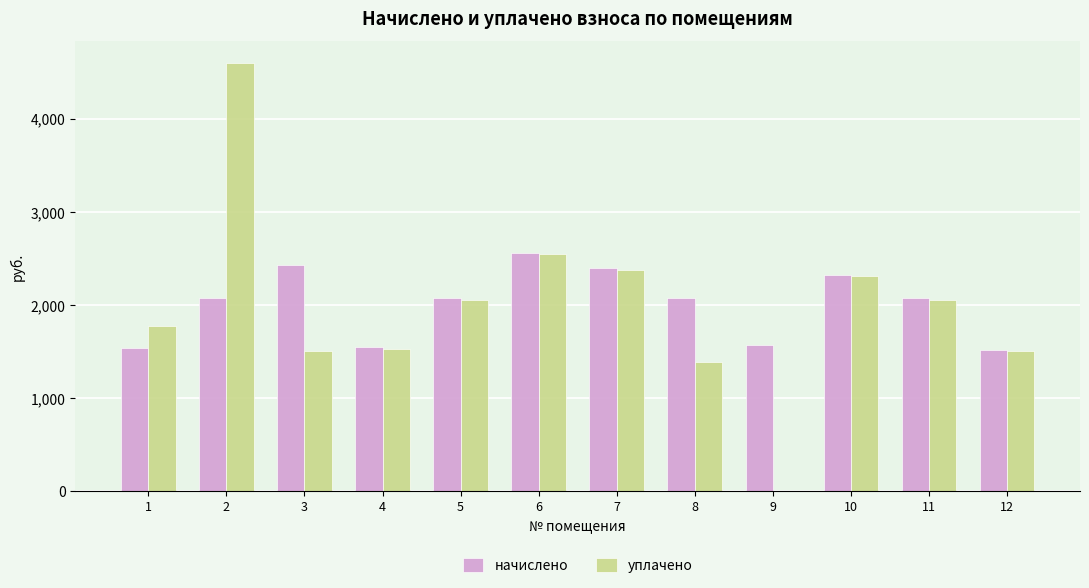

What is the highest value of the начислено series?

2561.8